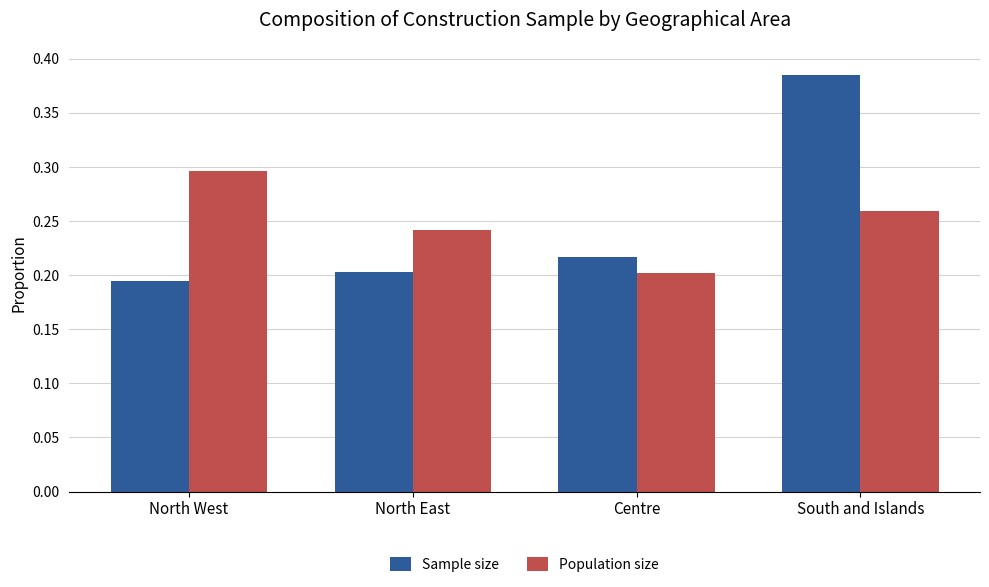

What position from the left is South and Islands?

4